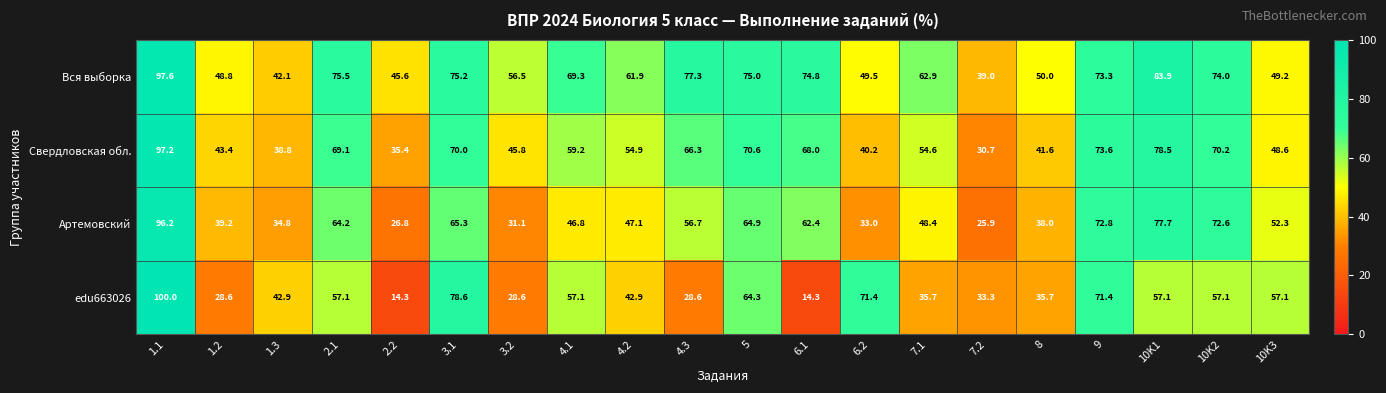

Between 1.2 and 10K2, which series saw the biggest shift?

Артемовский